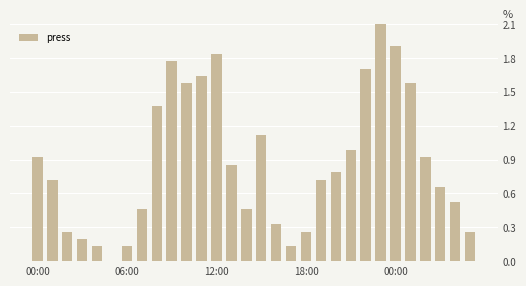

Are the bars grouped side by side (vs. stacked)?

No